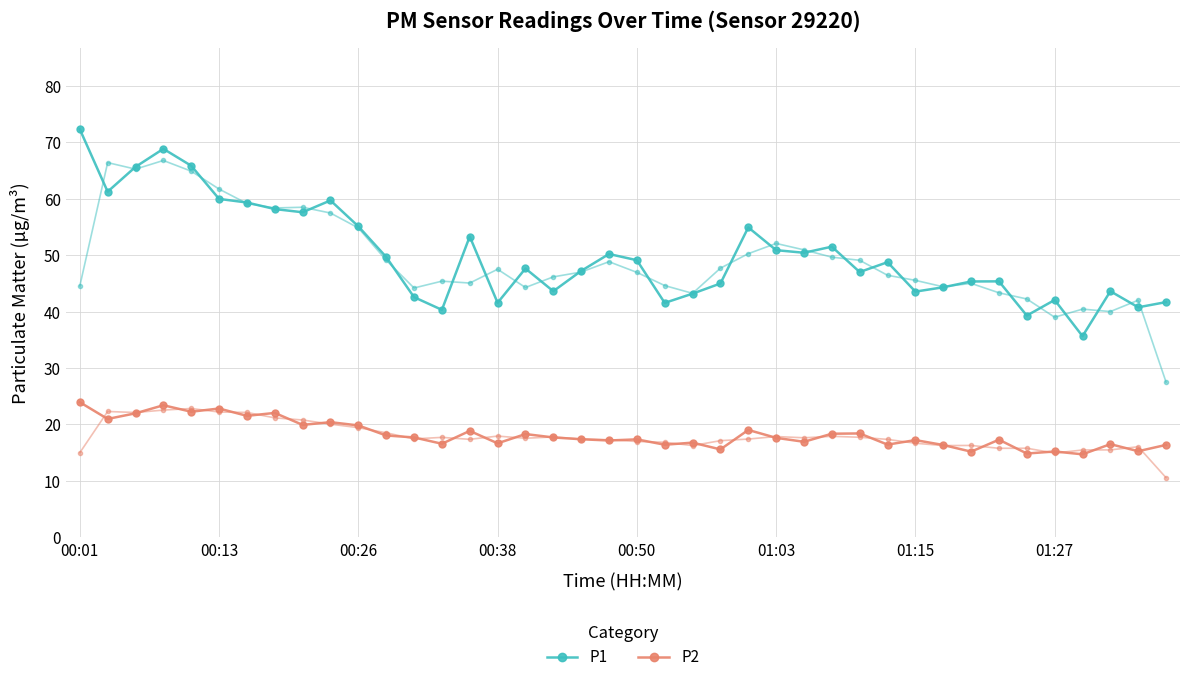

What is the value of the P2 point at the 9th from the left?

19.9